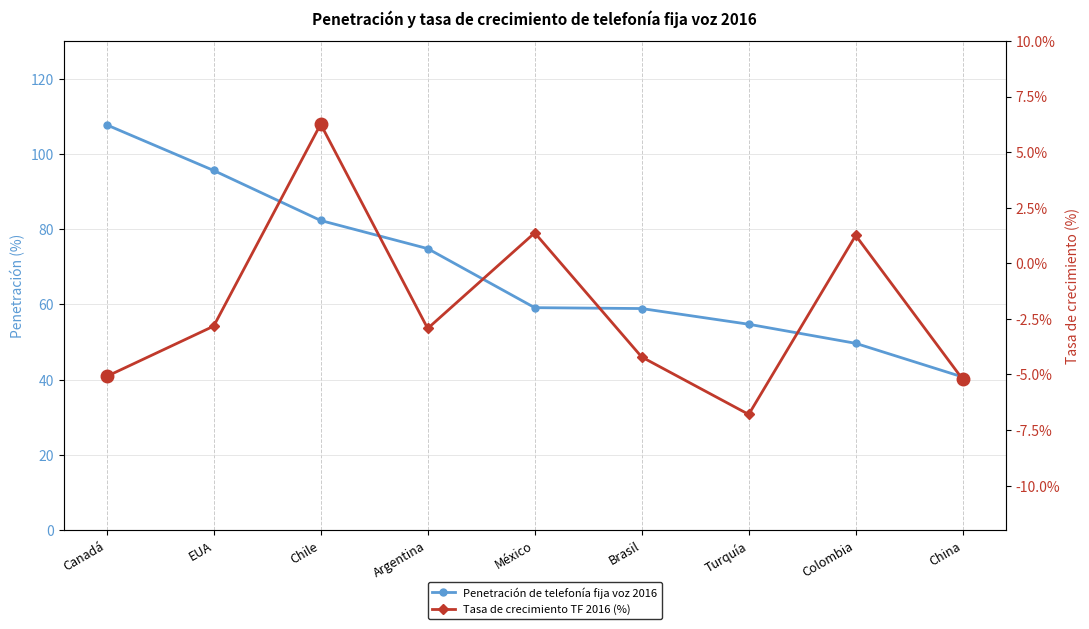

Does the chart display data point markers on the line(s)?

Yes